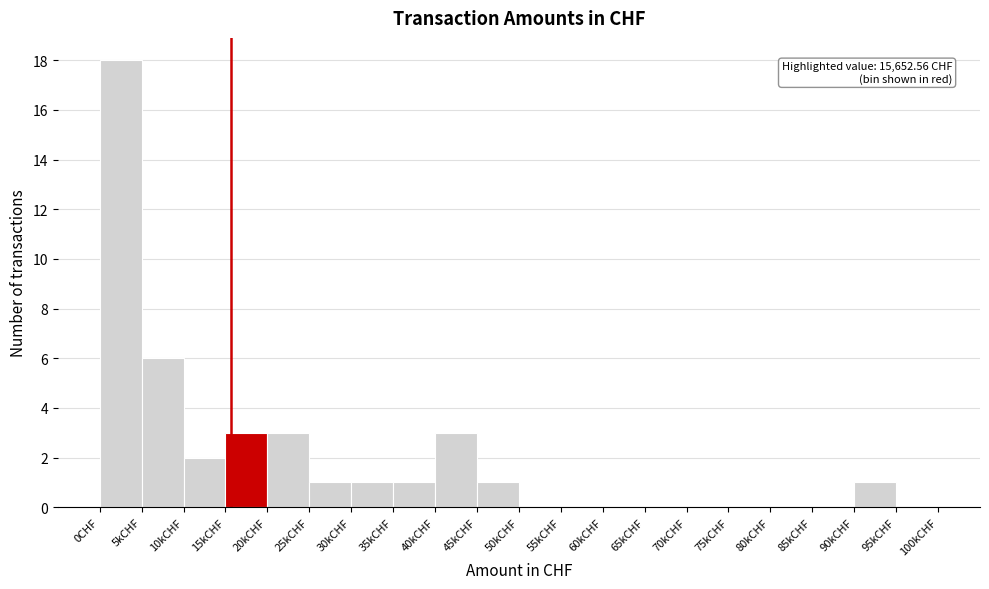

Reading left to right, extract all data points from this chart.

0CHF=18	5kCHF=6	10kCHF=2	15kCHF=3	20kCHF=3	25kCHF=1	30kCHF=1	35kCHF=1	40kCHF=3	45kCHF=1	50kCHF=0	55kCHF=0	60kCHF=0	65kCHF=0	70kCHF=0	75kCHF=0	80kCHF=0	85kCHF=0	90kCHF=1	95kCHF=0